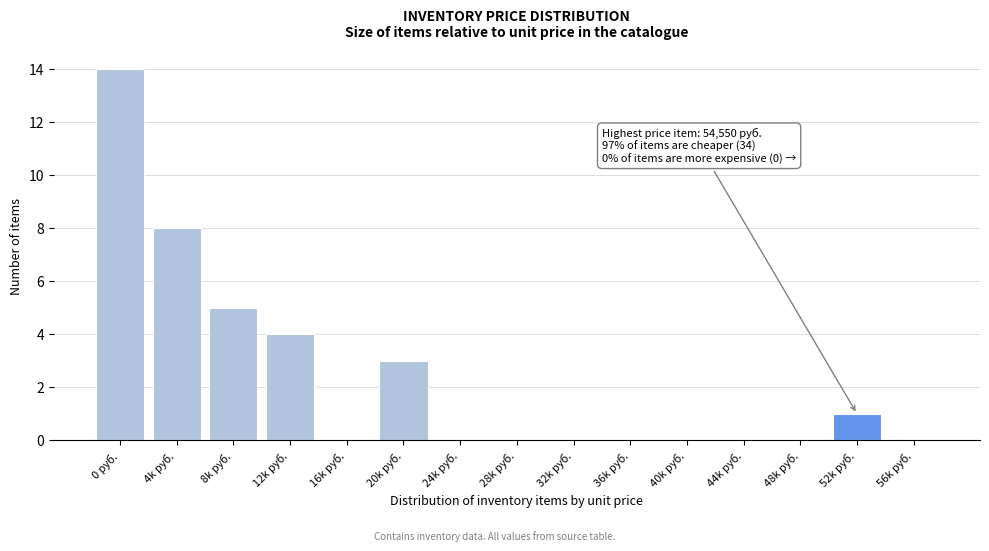

Reading right to left, list all the values displayed in this chart.

56k руб.=0	52k руб.=1	48k руб.=0	44k руб.=0	40k руб.=0	36k руб.=0	32k руб.=0	28k руб.=0	24k руб.=0	20k руб.=3	16k руб.=0	12k руб.=4	8k руб.=5	4k руб.=8	0 руб.=14